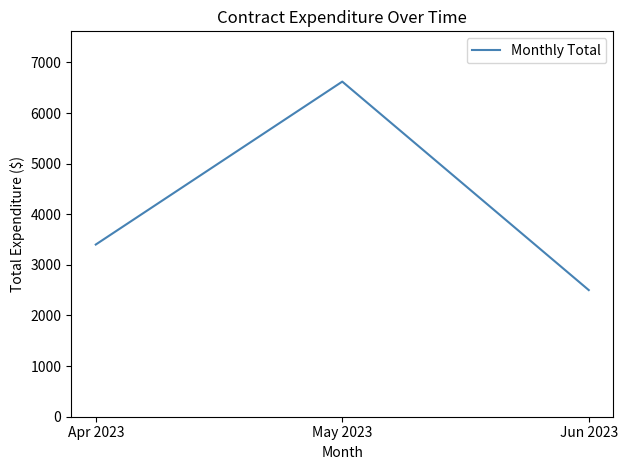

What is the ratio of the value at May 2023 to the value at Apr 2023?

1.9